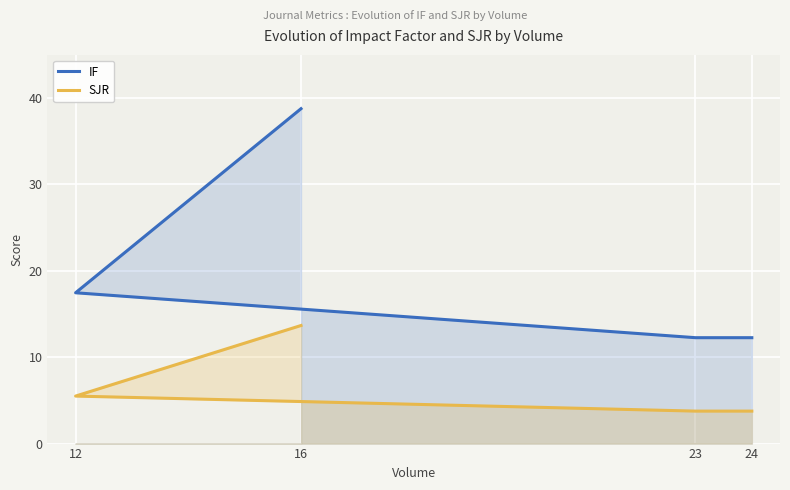

Between 24 and 12, which is larger?

12